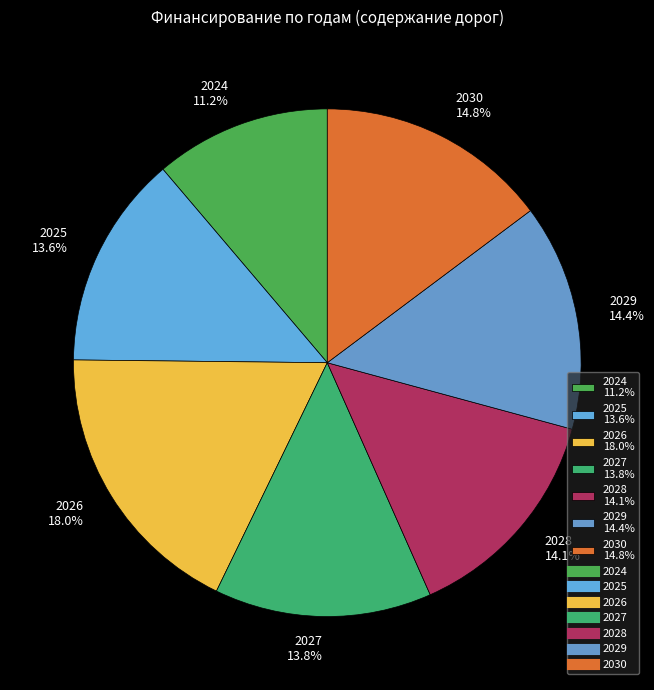

What is the total percentage of 2026 and 2024?

29.2%